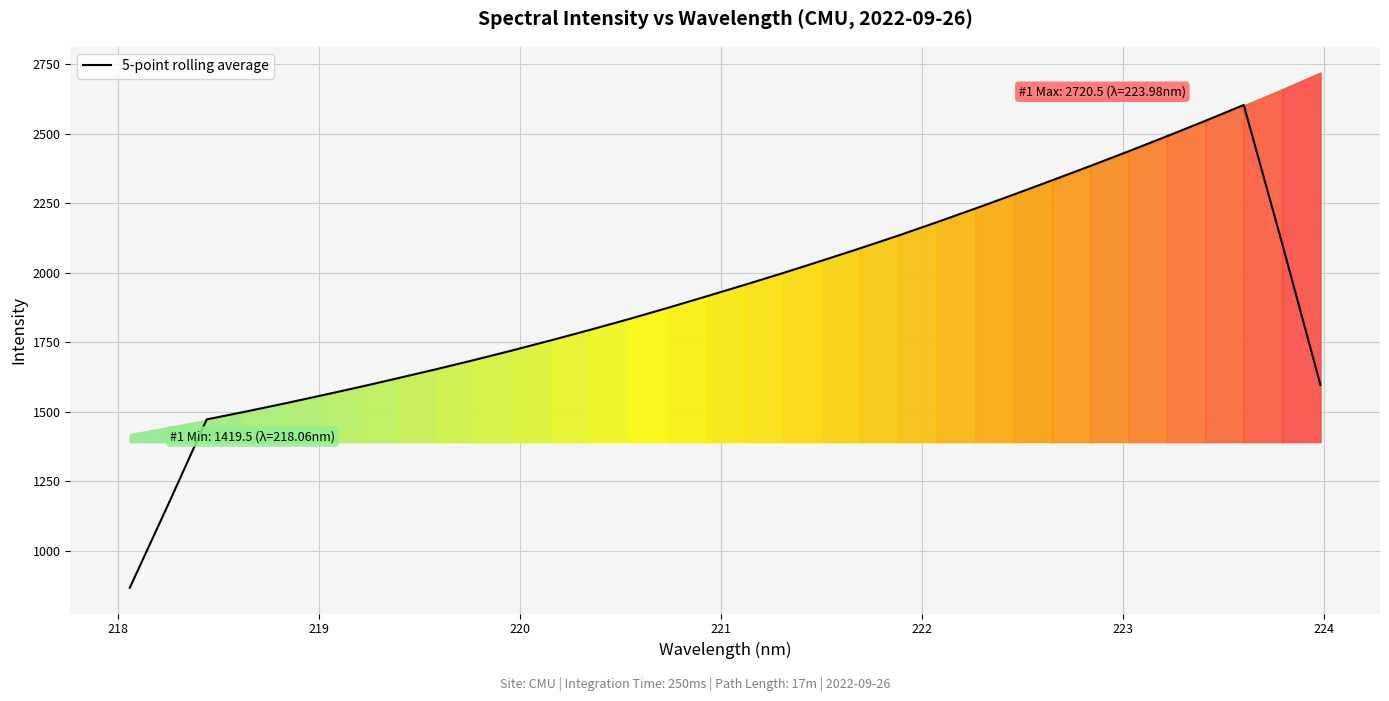

What is the minimum value for 5-point rolling average?

866.8